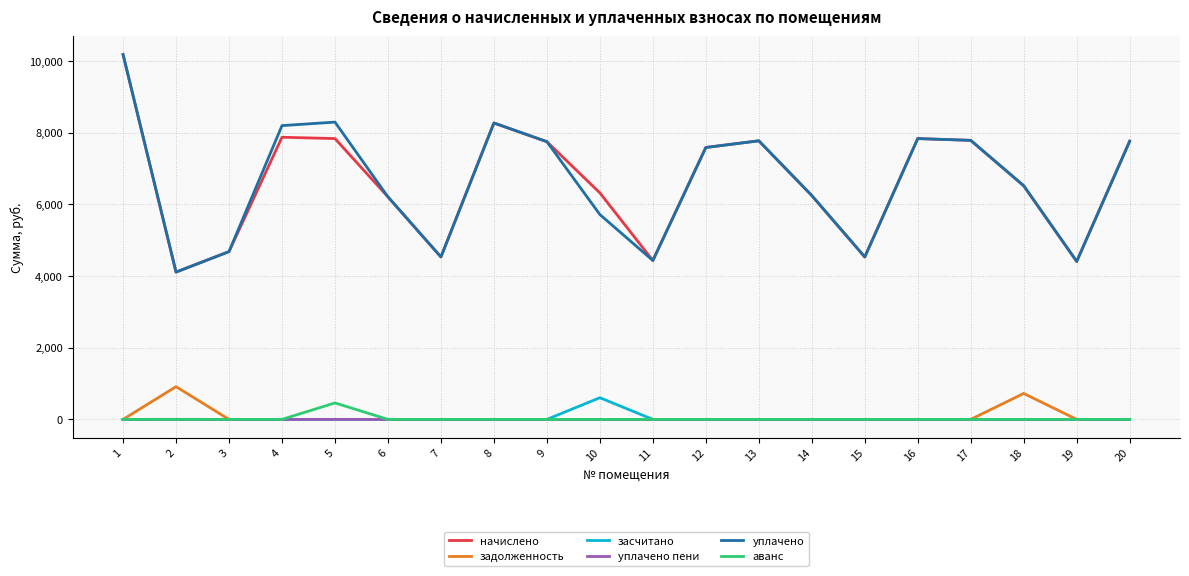

At which category does the chart reach its peak across all series?

1